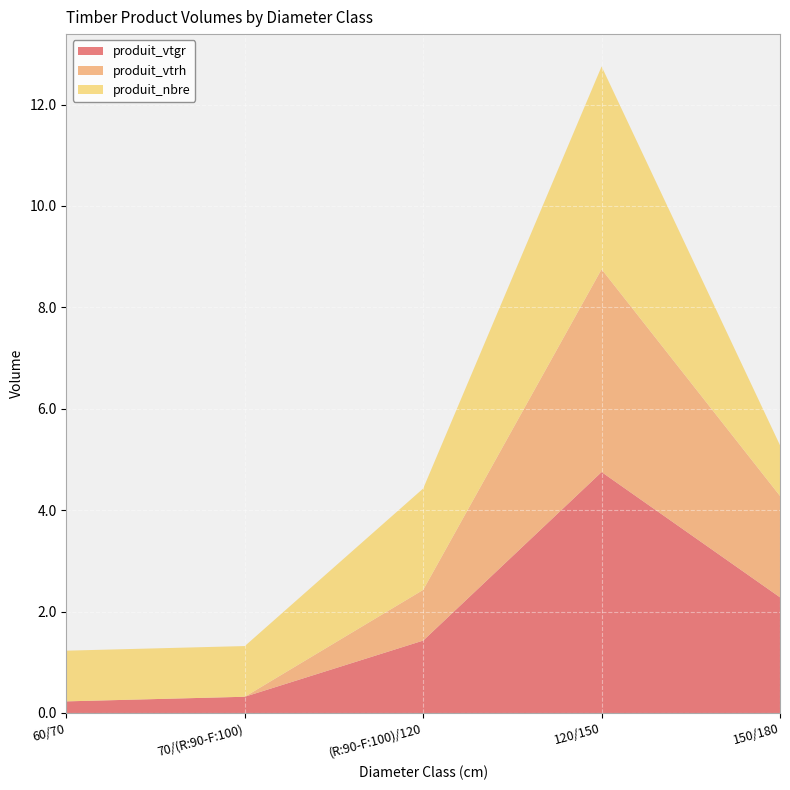

Reading left to right, extract all data points from this chart.

produit_vtgr: 0.2	0.3	1.4	4.8	2.3
produit_vtrh: 0.0	0.0	1.0	4.0	2.0
produit_nbre: 1.0	1.0	2.0	4.0	1.0